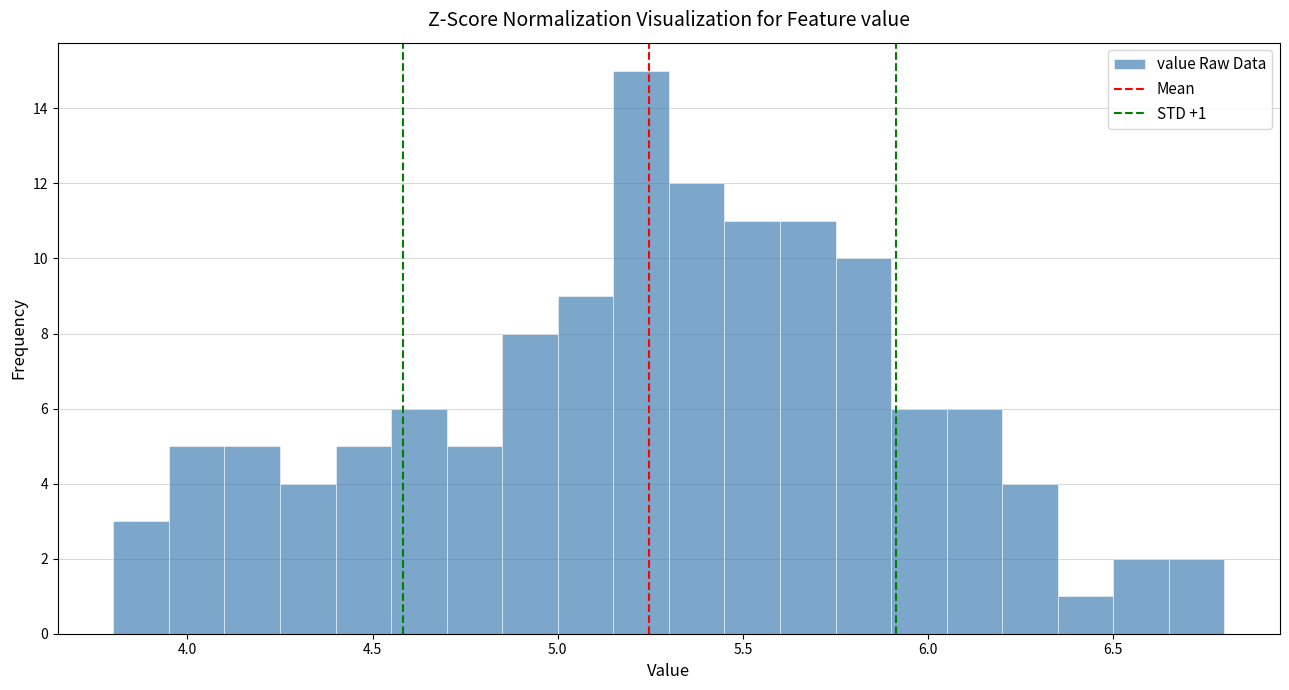

Around what value on the x-axis is the tallest bar? Give the approximate position of its centre, as read against the axis.

5.25